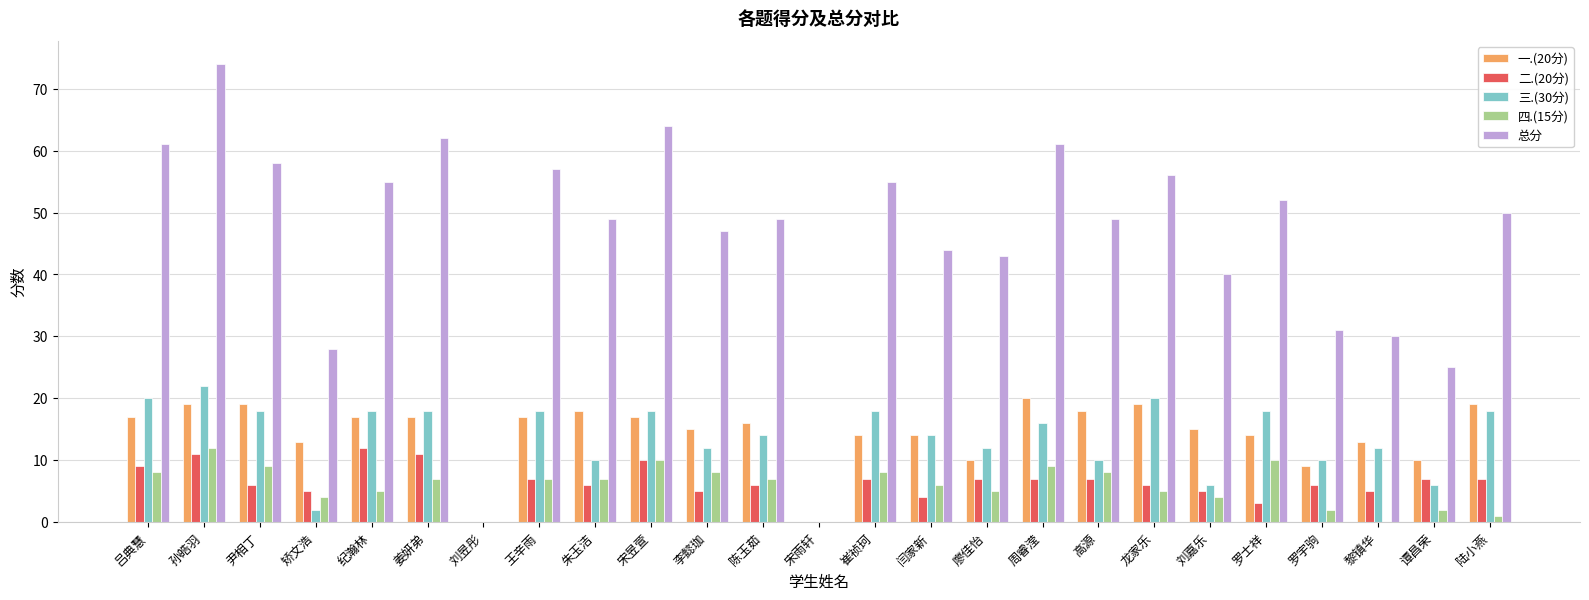

True or false: 一.(20分) has a value of 13 at 矫文浩.

True